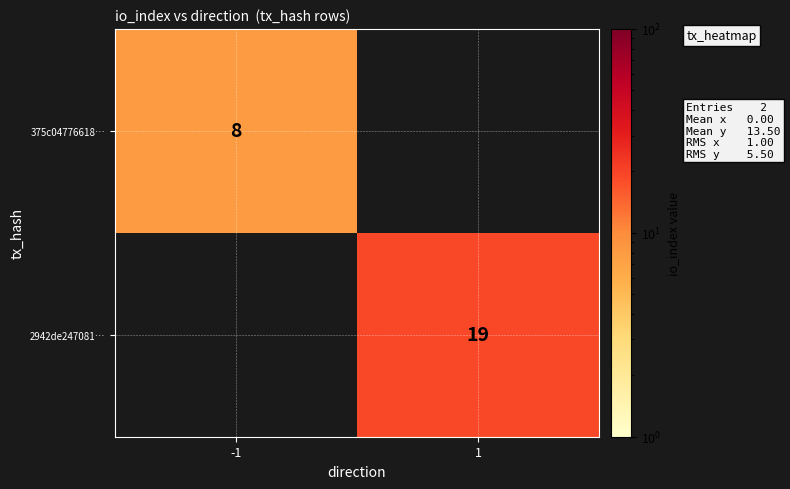

The value of 2942de247081… at 1 is 31. True or false?

False